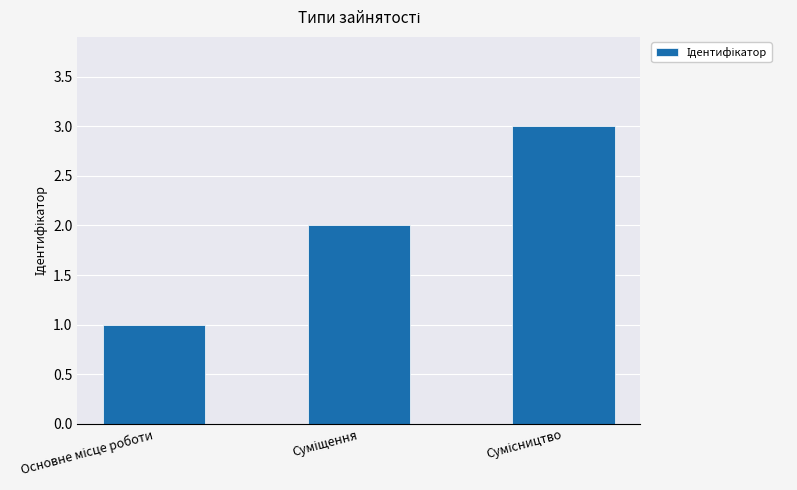

Reading left to right, extract all data points from this chart.

1	2	3